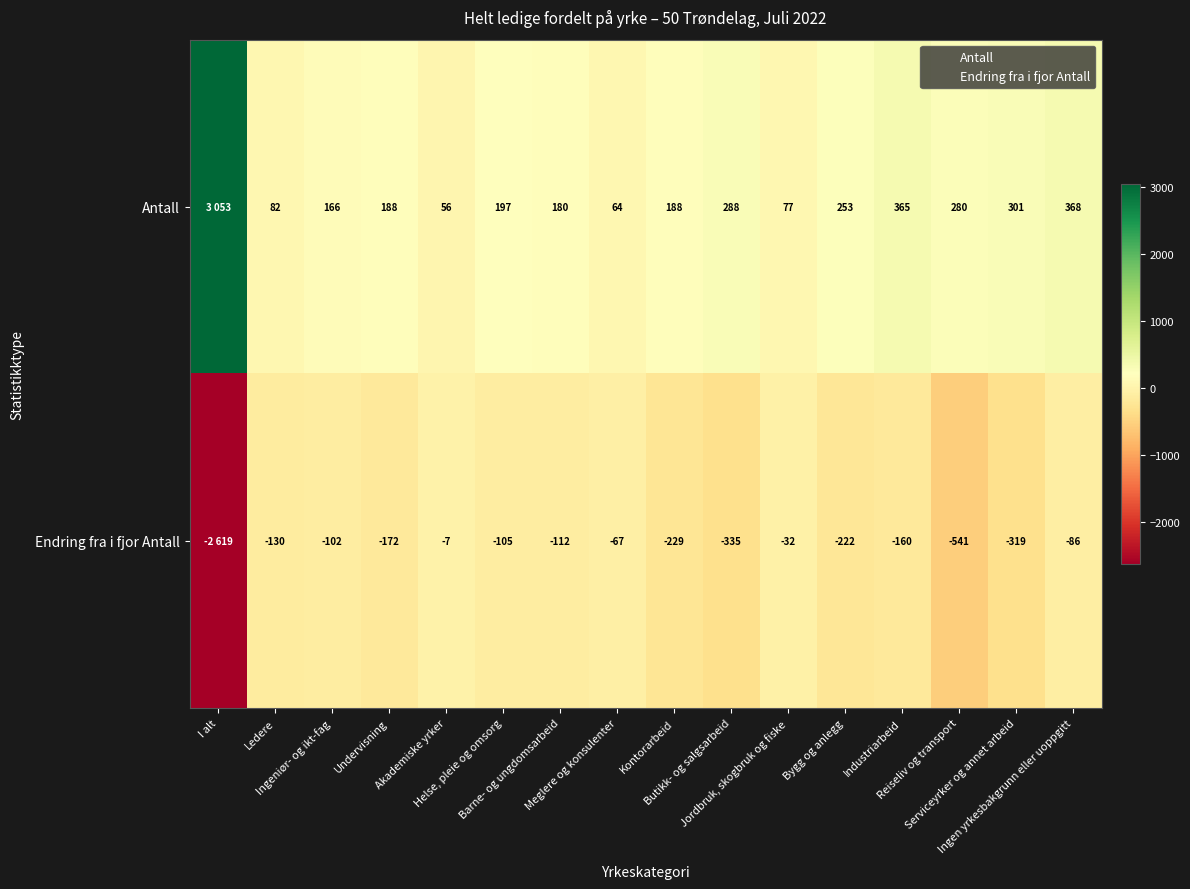

How many series are shown in this chart?

2